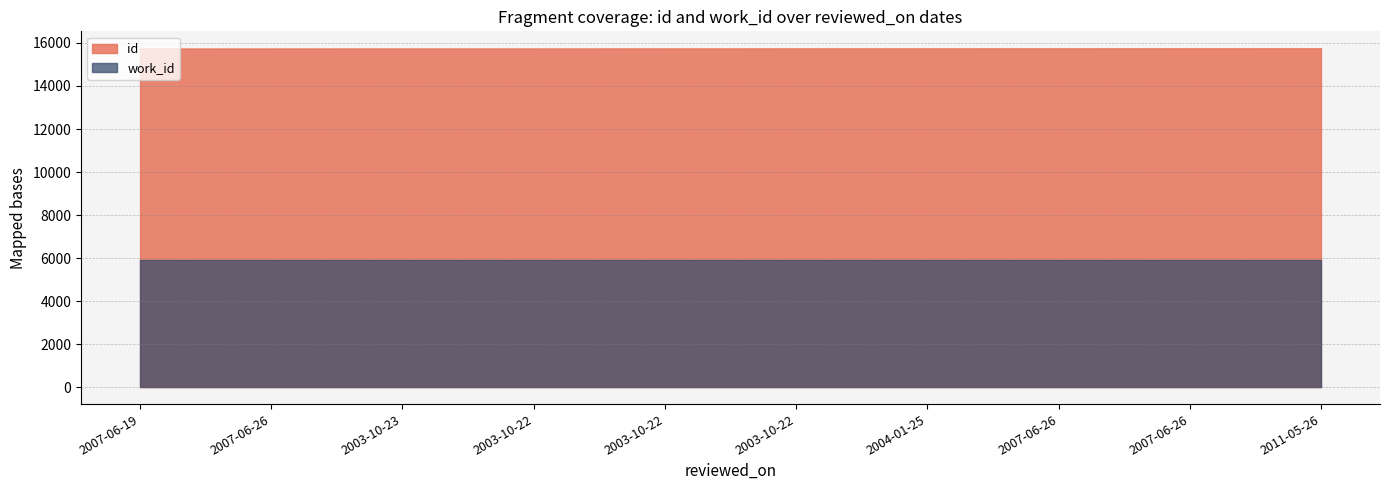

What is the difference between the maximum and second lowest values in the id series?

9